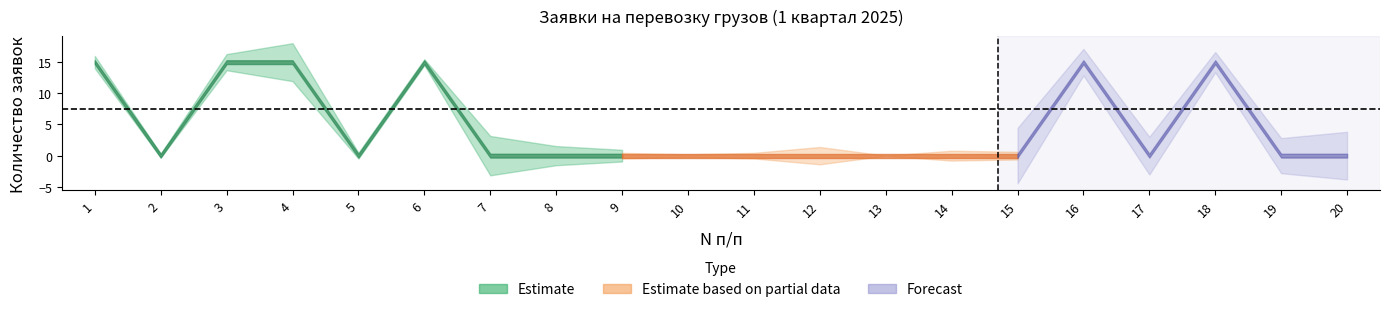

True or false: Итого за год and Поданные заявки (кв. 1) intersect in this chart.

False